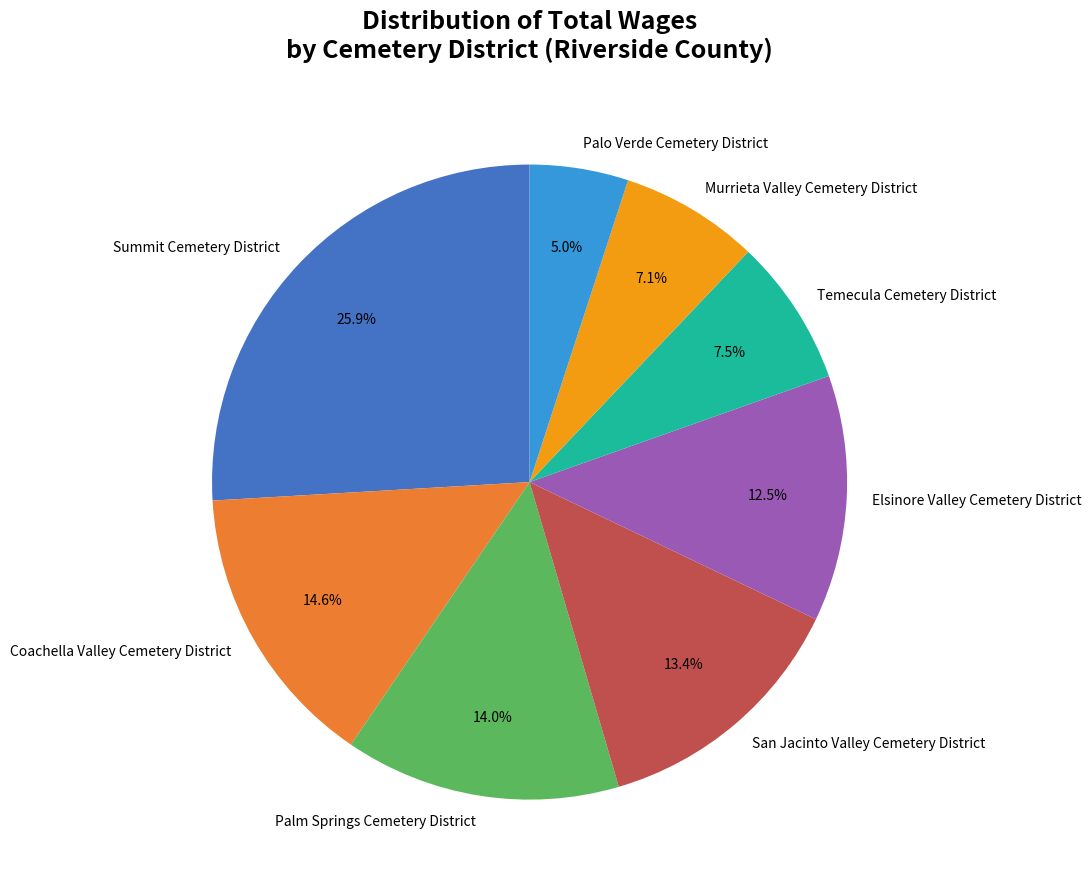

Does Murrieta Valley Cemetery District represent more than half of the total?

No